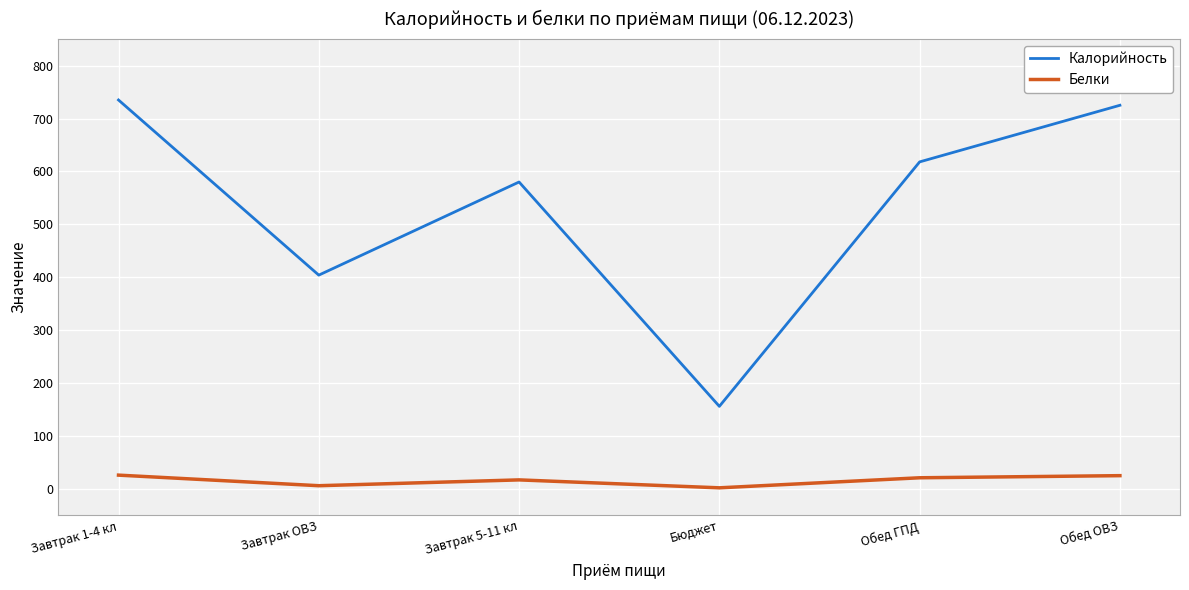

What is the difference between the second highest and second lowest values in the Калорийность series?

321